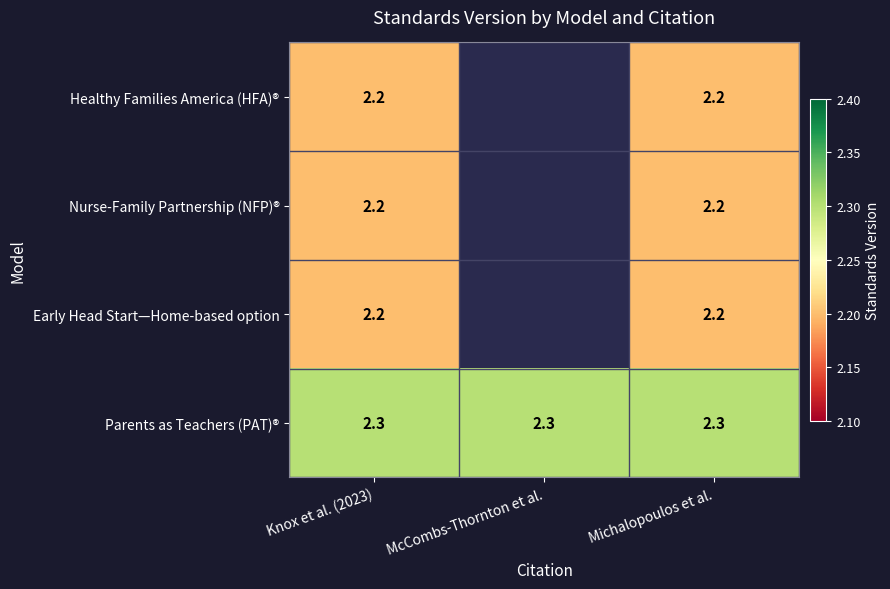

Is the value of Parents as Teachers (PAT)® at McCombs-Thornton et al. greater than the value of Early Head Start—Home-based option at Knox et al. (2023)?

Yes